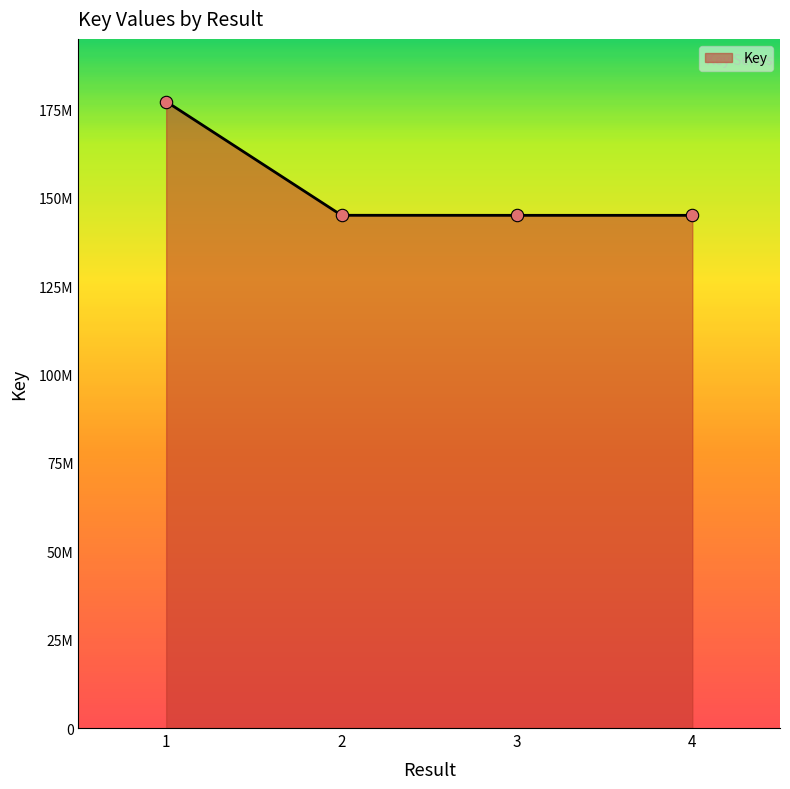

Is this an area chart (filled region under the line)?

Yes